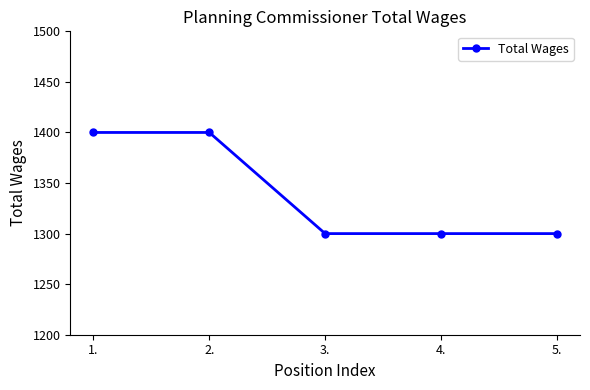

What is the greatest value displayed?

1400